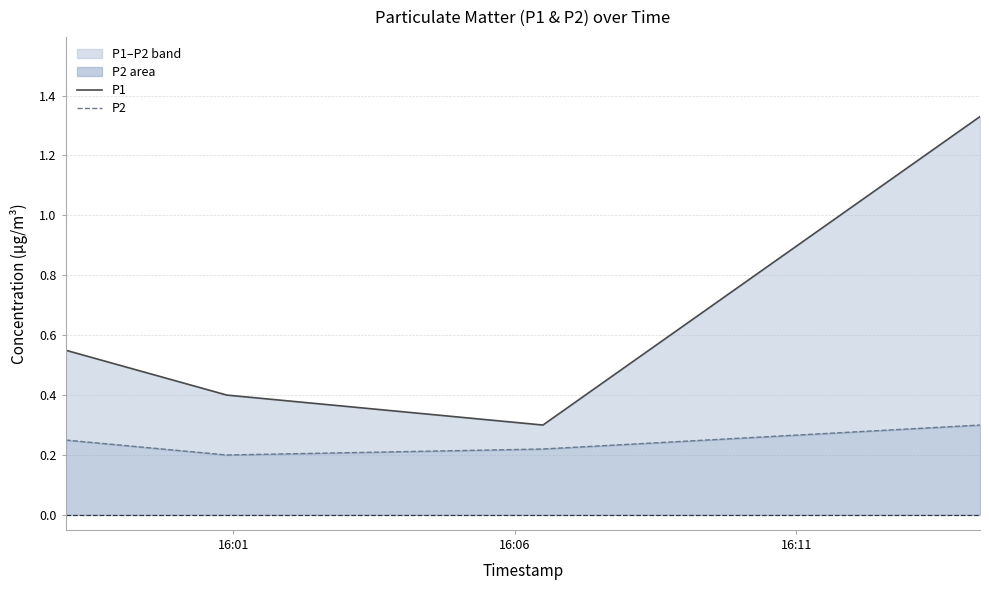

The P2 series shows 0.3 at 16:06. True or false?

False